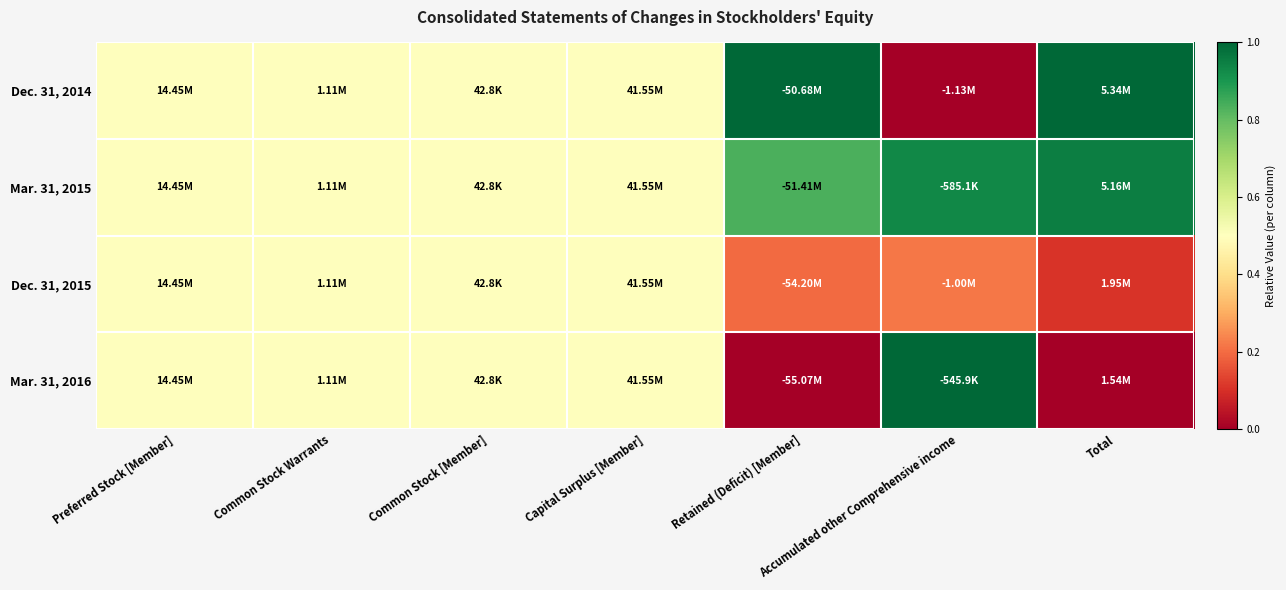

Which has a higher value, Common Stock Warrants or Preferred Stock [Member]?

Common Stock Warrants